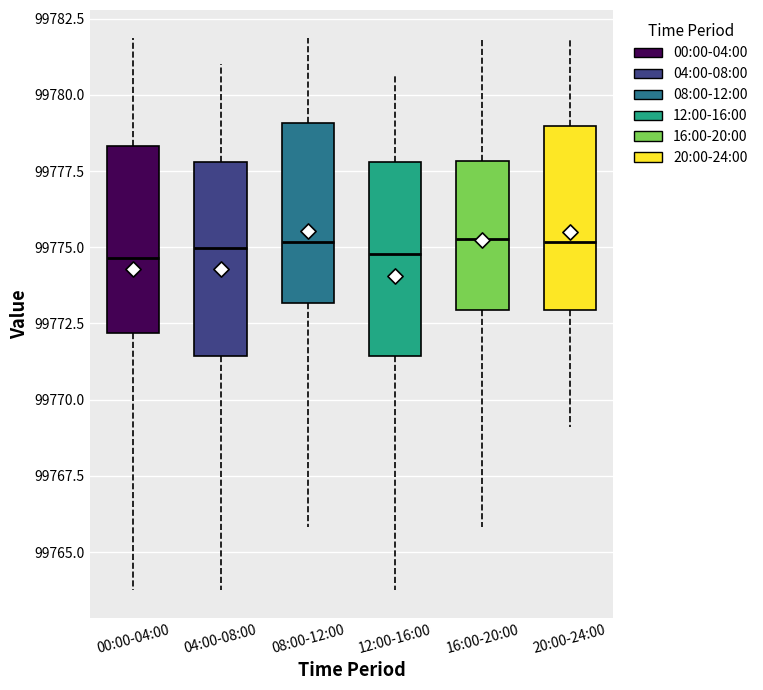

Where is the upper edge of the box for 12:00-16:00 on the y-axis? The values are not printed on the chart, so give them approximately, as read against the axis.

99778.0